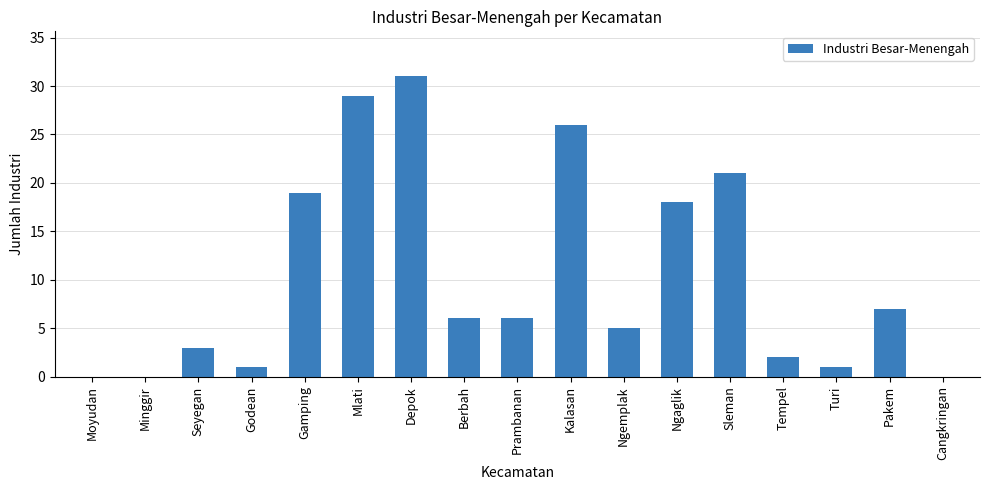

What is the maximum value shown in the chart?

31